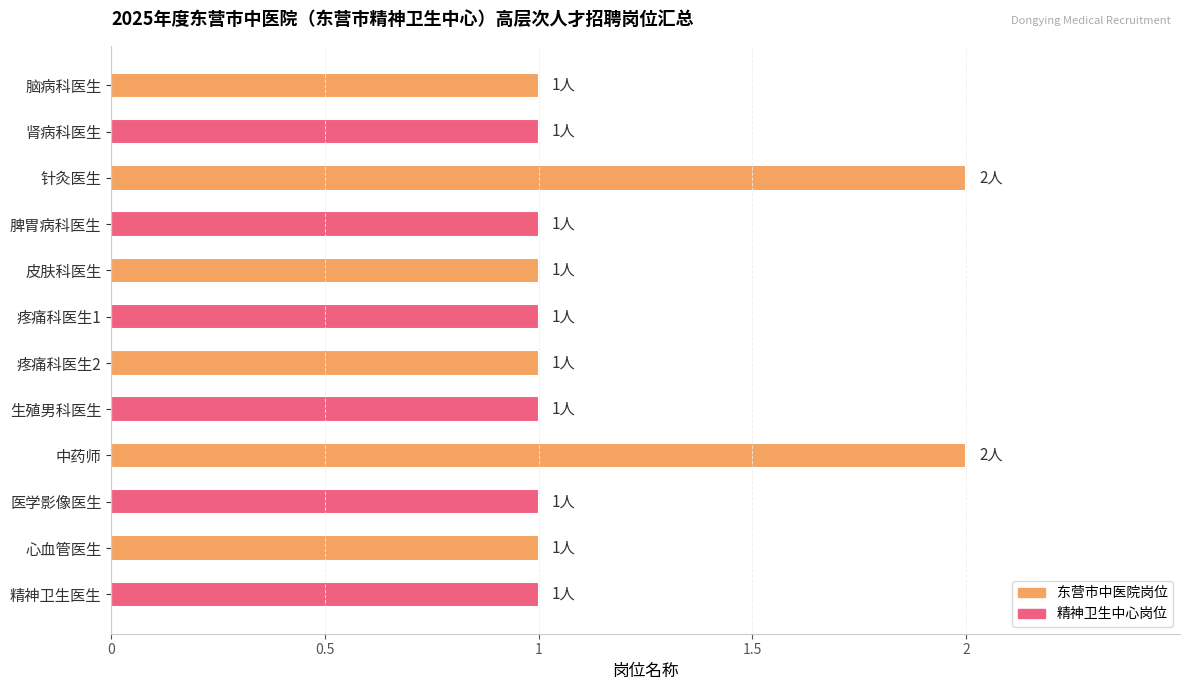

What is the sum of all values?

14